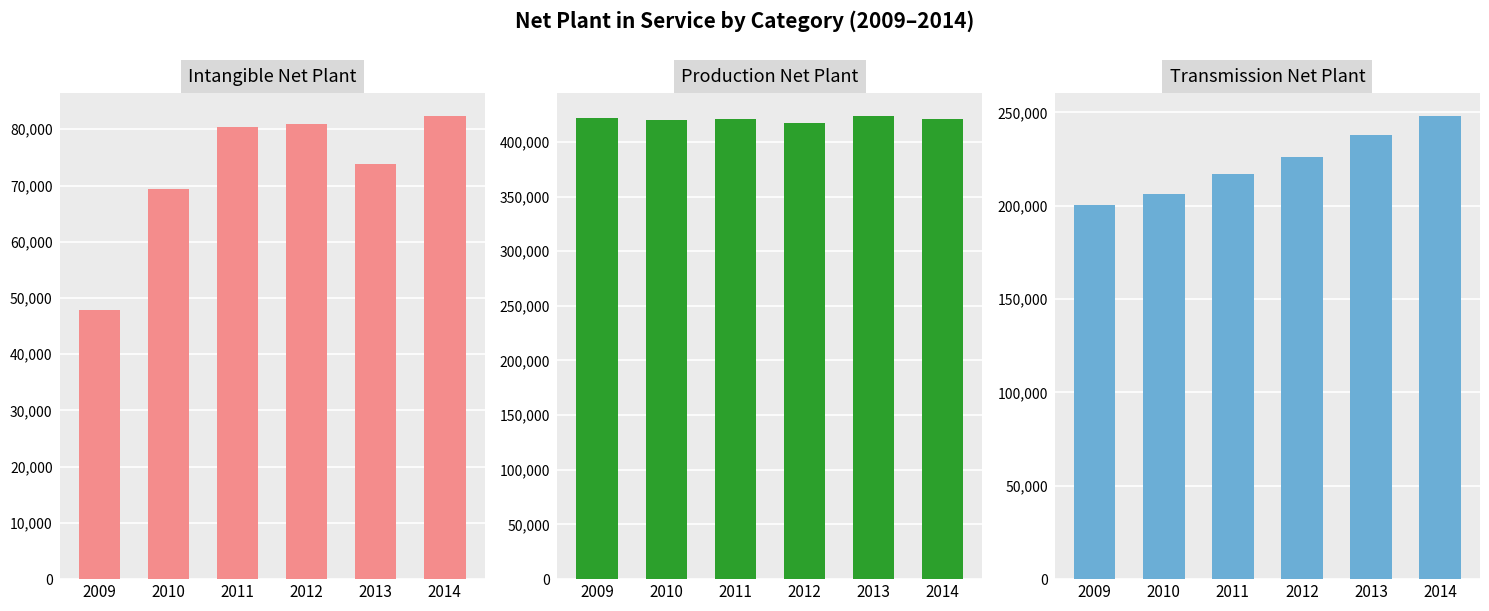

True or false: Intangible has a value of 80337 at 2011.

True